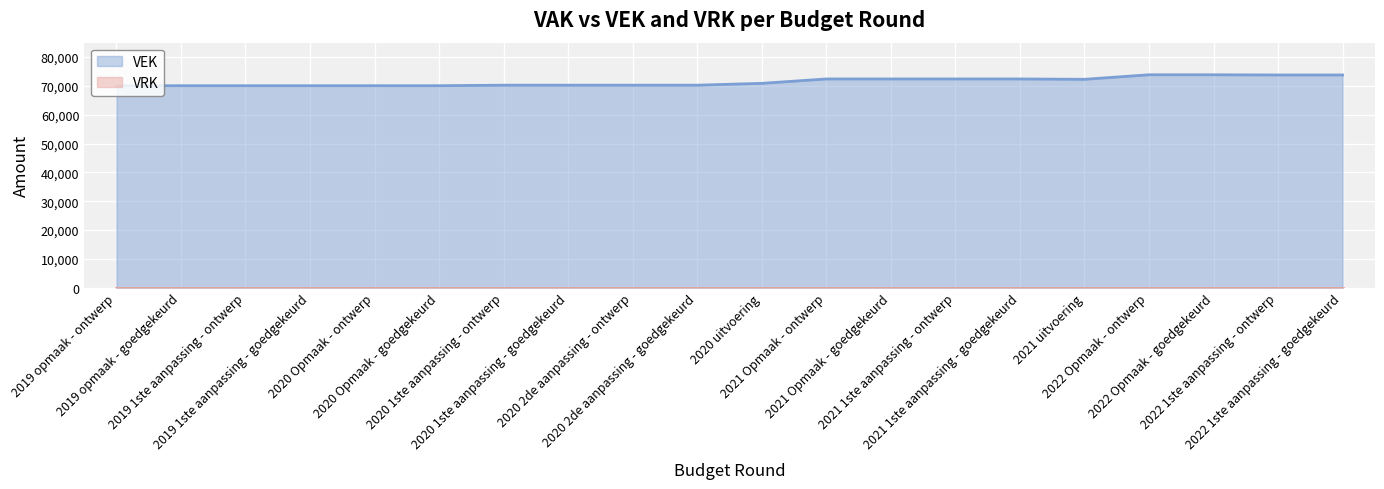

What is the average value?

71474